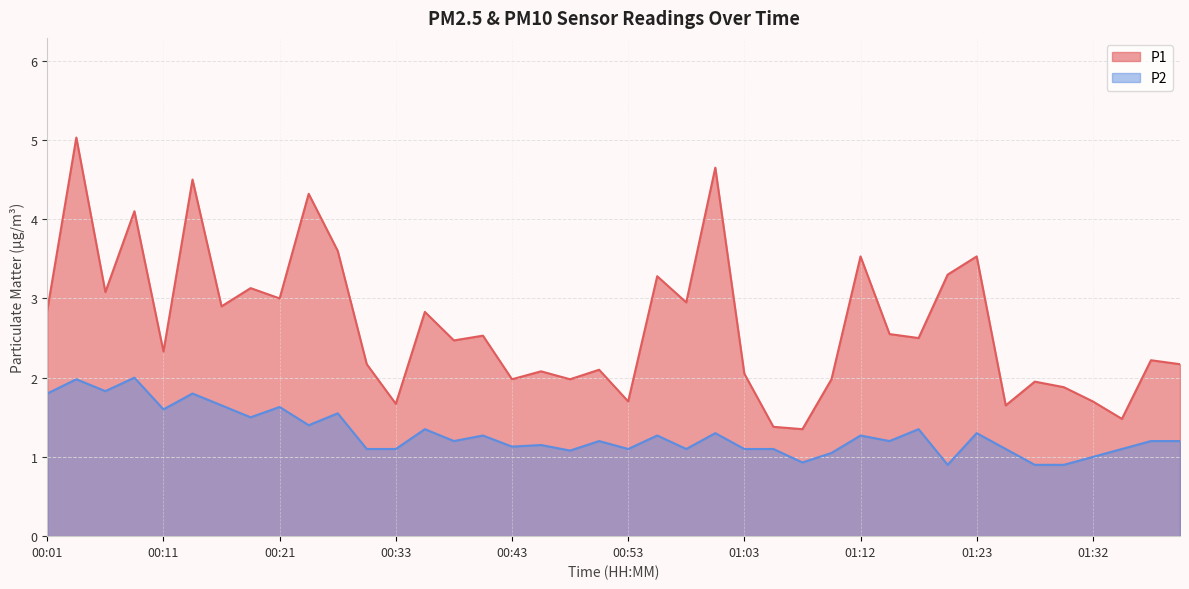

List the series in order of their overall mean, lowest first.

P2, P1